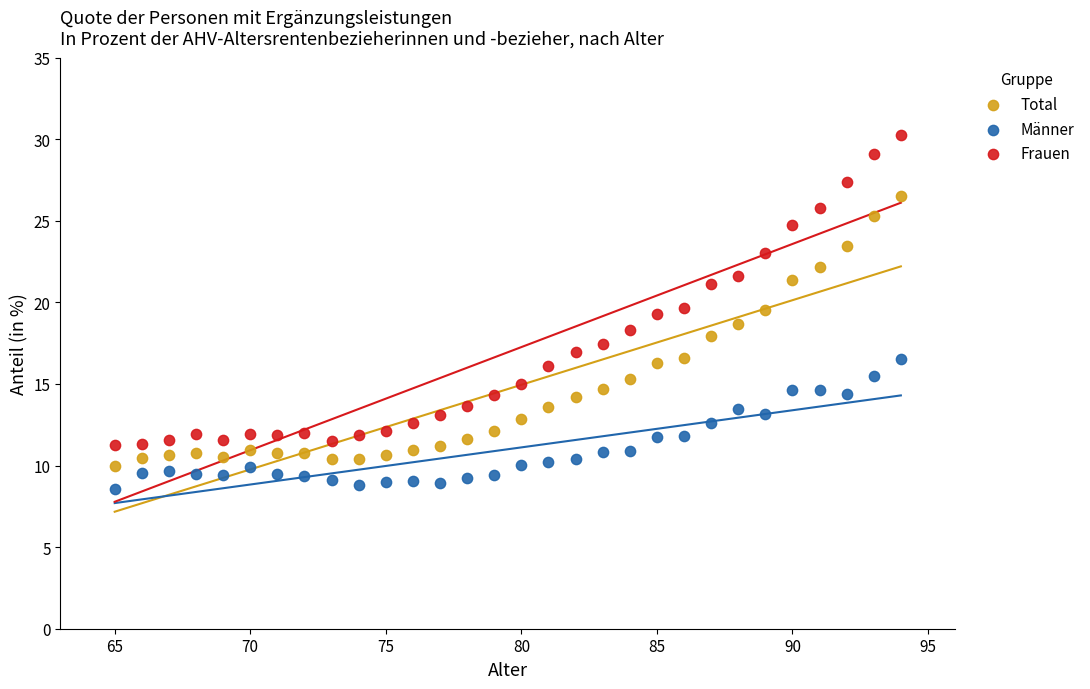

Across all data points, what is the range of X values (max minus min)?

29.0